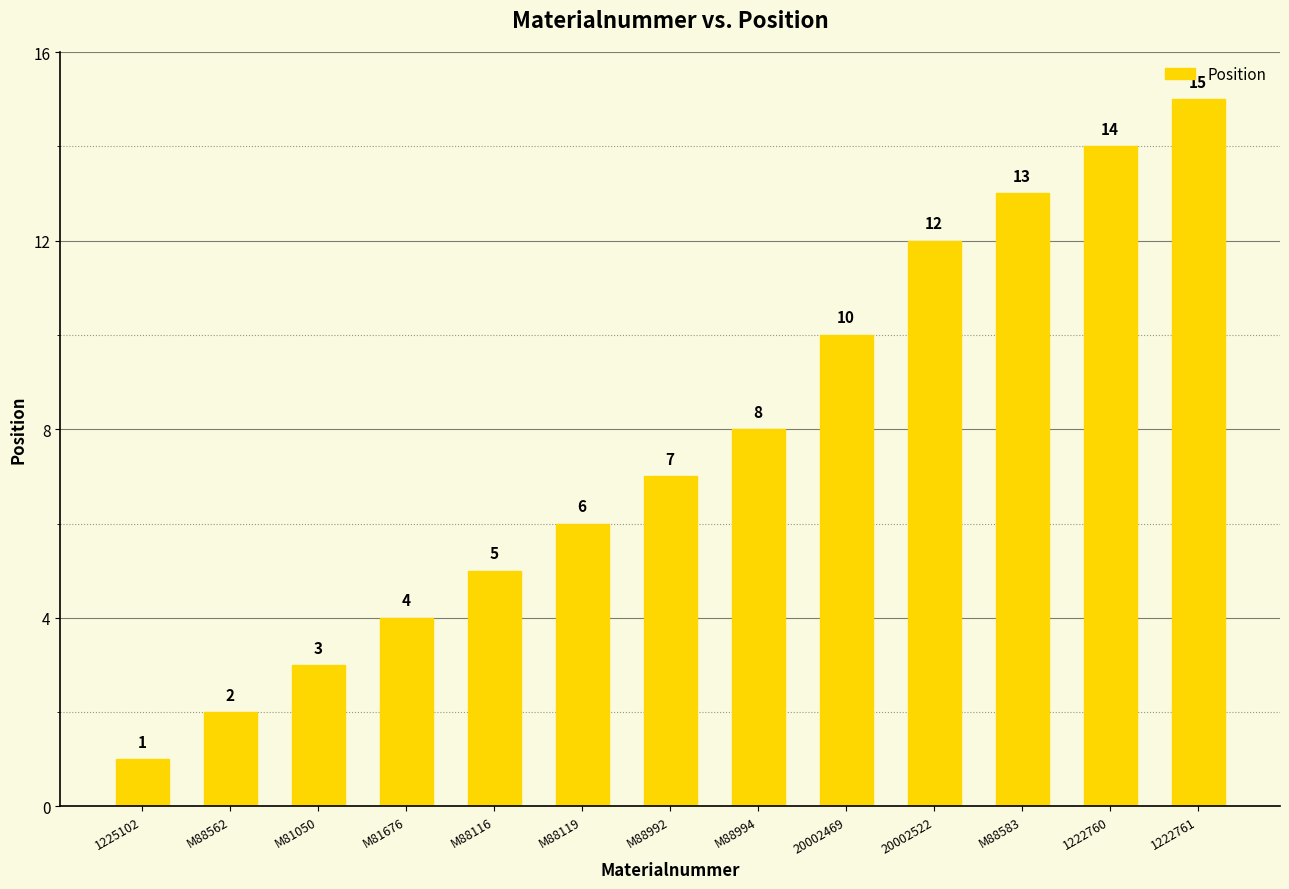

What is the greatest value displayed?

15